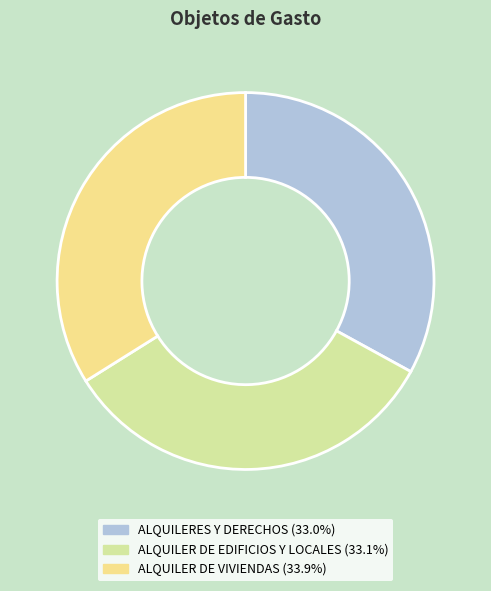

Which slice is the largest?

ALQUILER DE VIVIENDAS